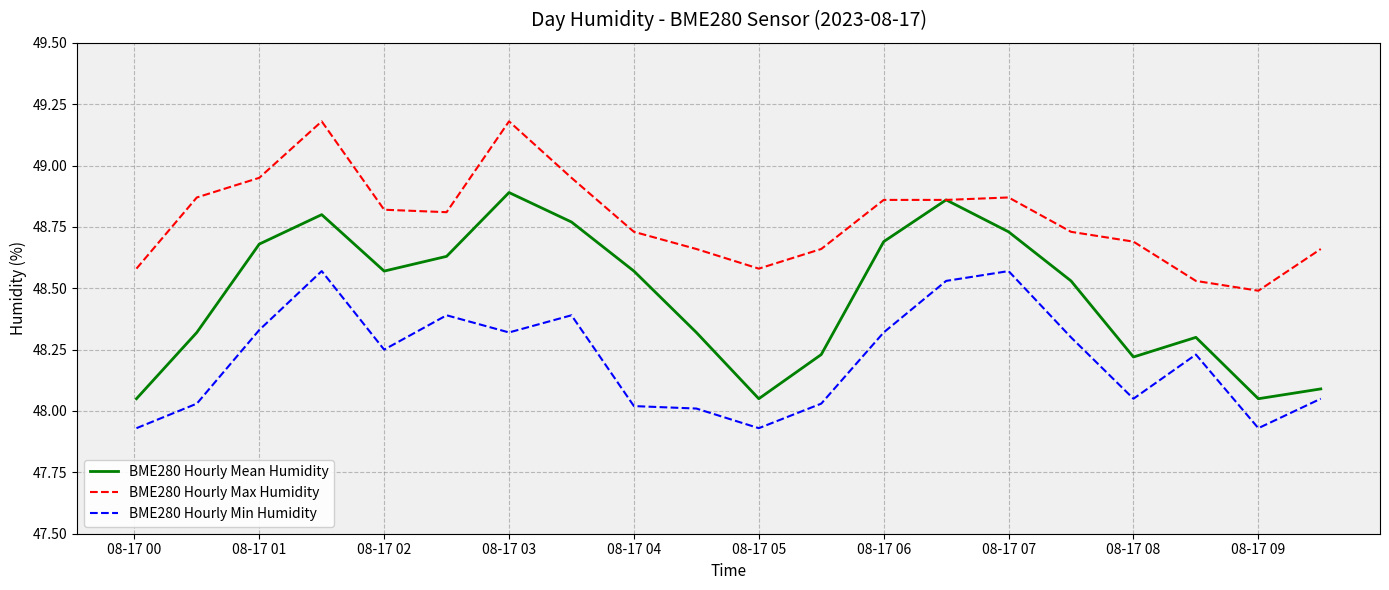

Which series has the largest total across all categories?

BME280 Hourly Max Humidity